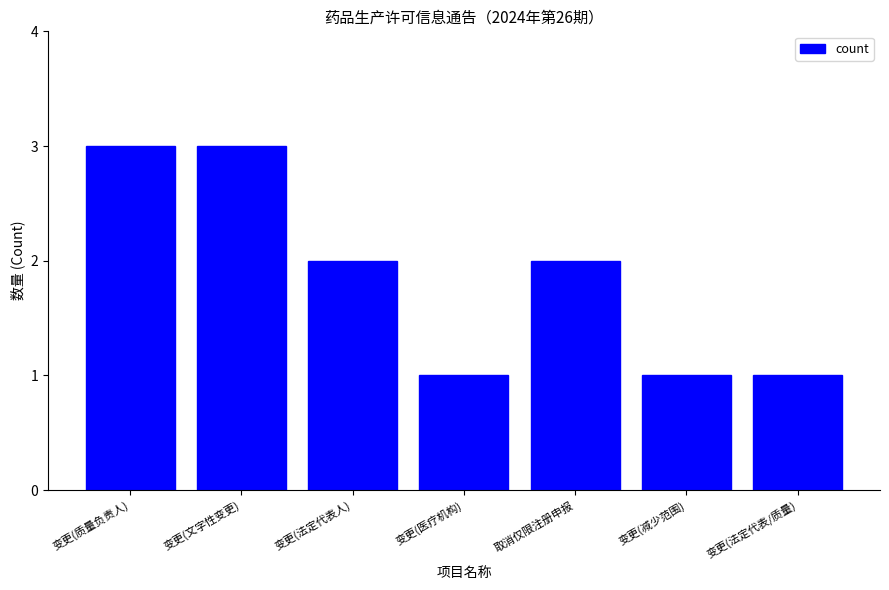

What is the ratio of the value at 变更(法定代表人) to the value at 变更(文字性变更)?

0.7